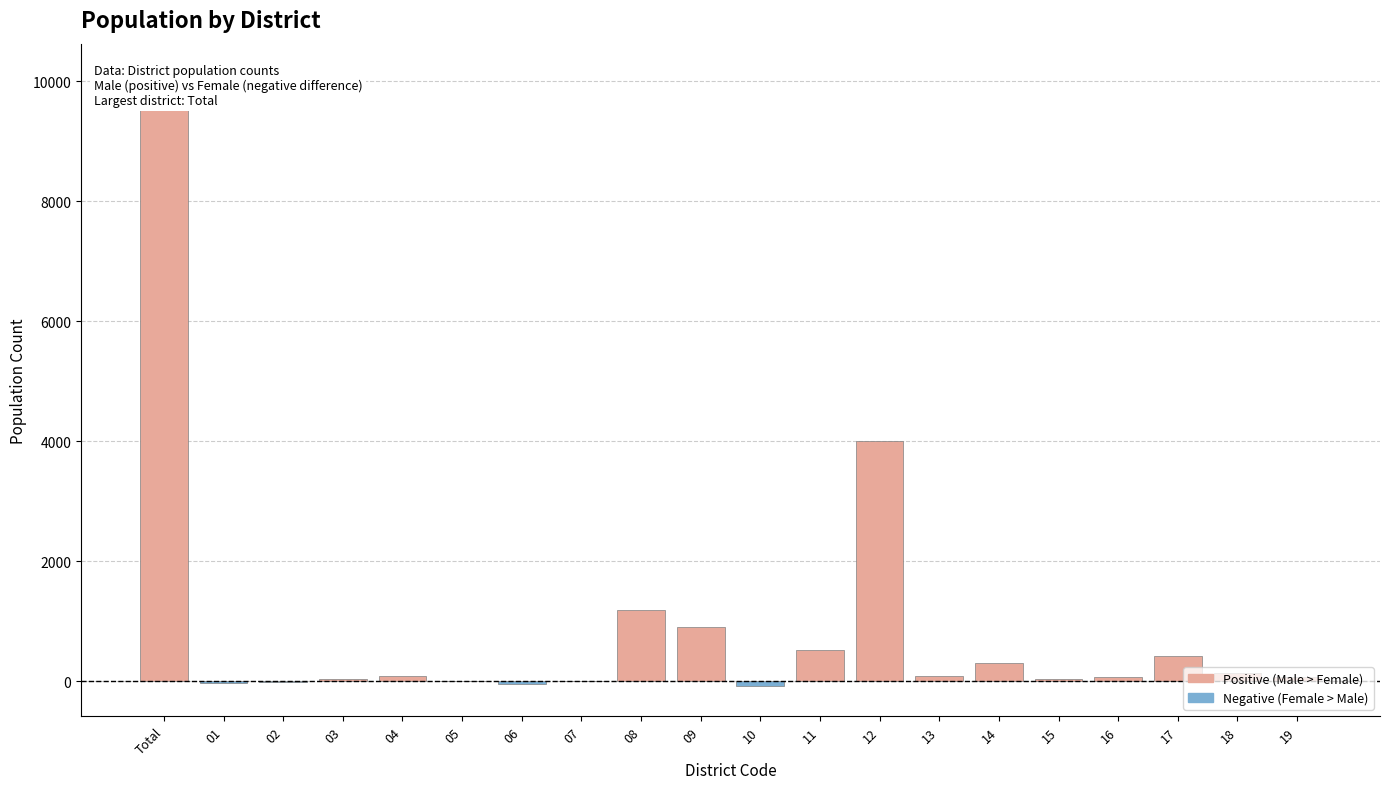

Rank the categories by value from lowest to highest.

10, 06, 01, 02, 05, 07, 03, 15, 19, 16, 13, 04, 18, 14, 17, 11, 09, 08, 12, Total